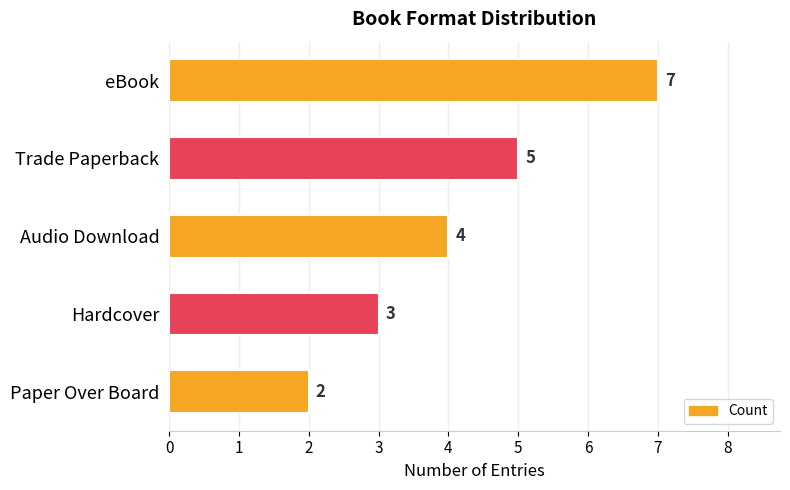

What is the difference between the maximum and minimum values?

5